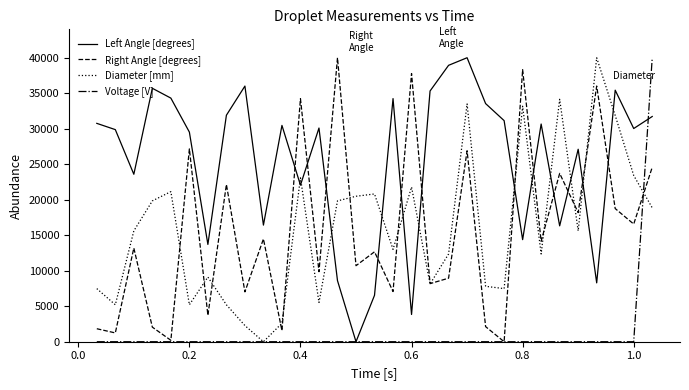

How many intersections are there between Left Angle [degrees] and Right Angle [degrees]?

12